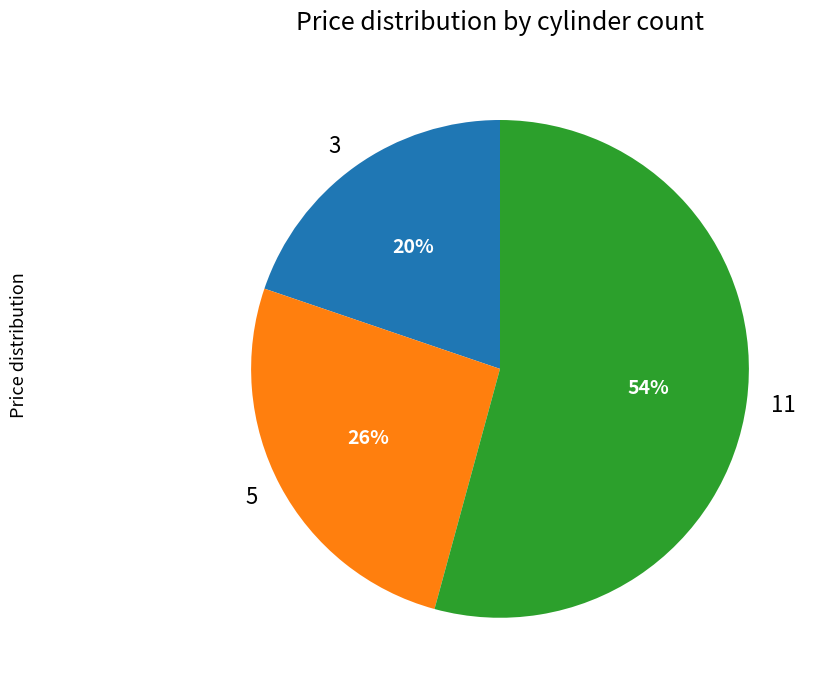

Is it true that 11 is 30% of the pie?

False